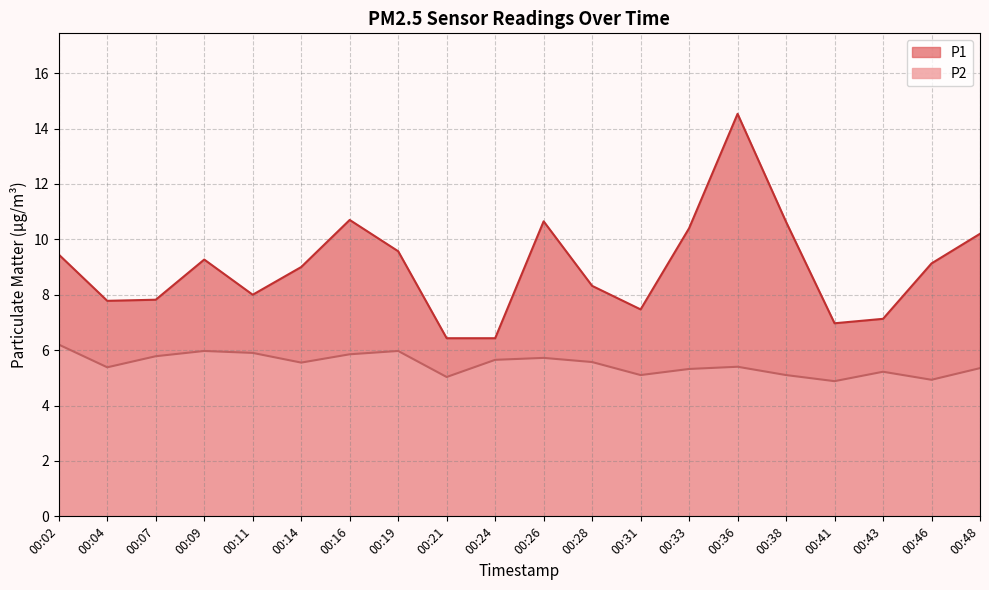

In P2, how many points are lower than both neighbors (excluding endpoints)?

6